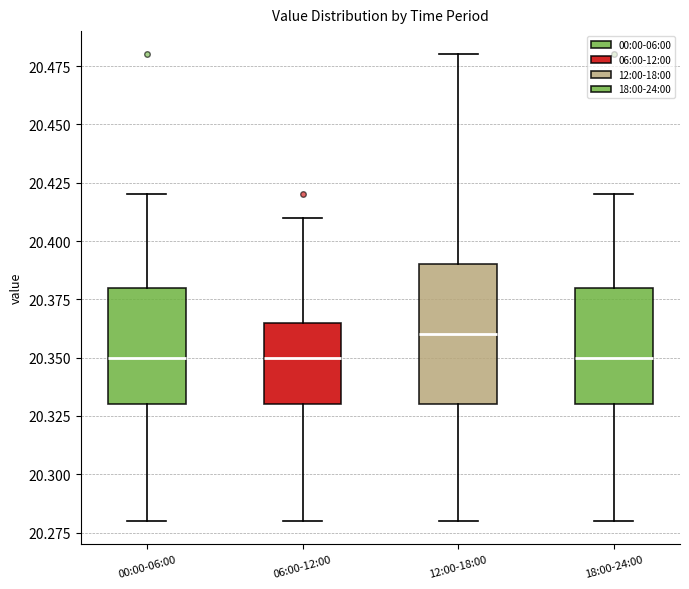

Which box has the highest median line?

12:00-18:00